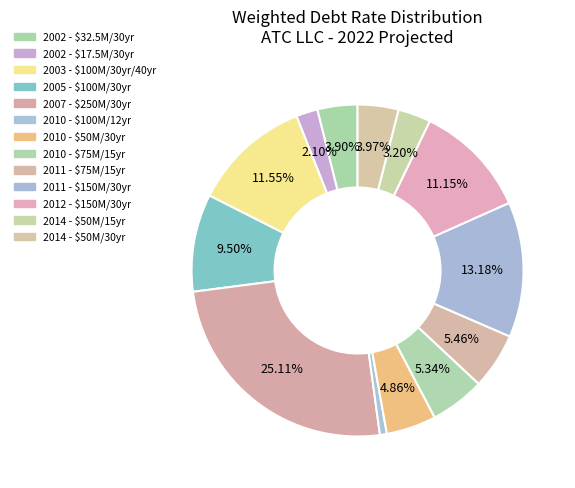

Is the sum of 2011 - $75M/15yr and 2005 - $100M/30yr greater than half?

No